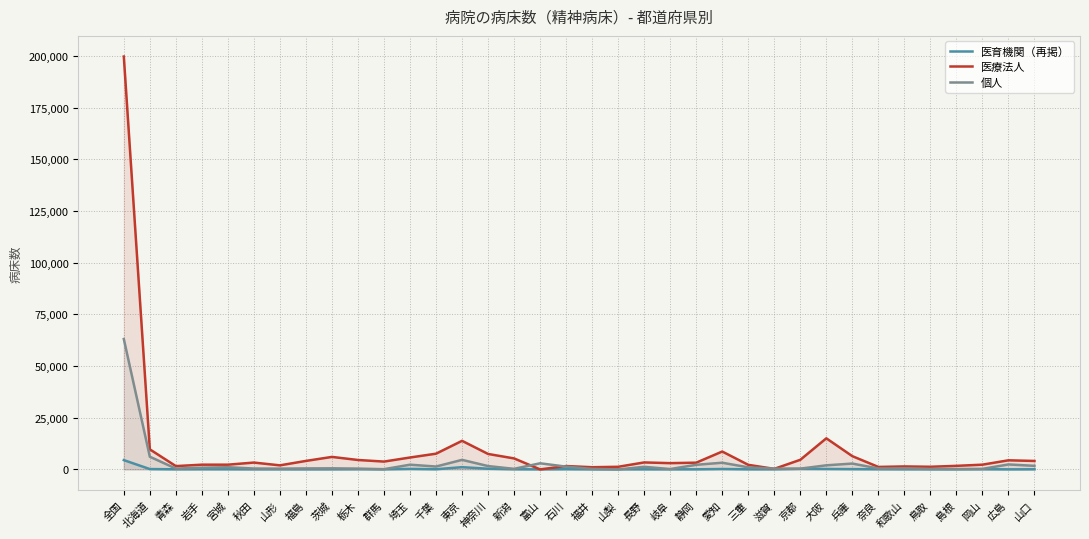

How many times do 医育機関（再掲） and 個人 cross each other?

2